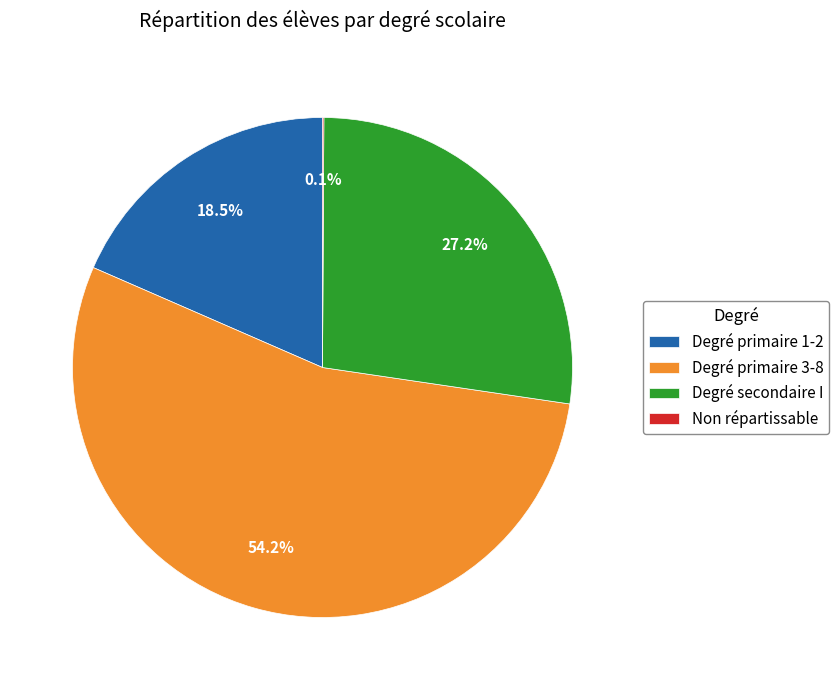

Between Degré primaire 3-8 and Degré primaire 1-2, which is larger?

Degré primaire 3-8